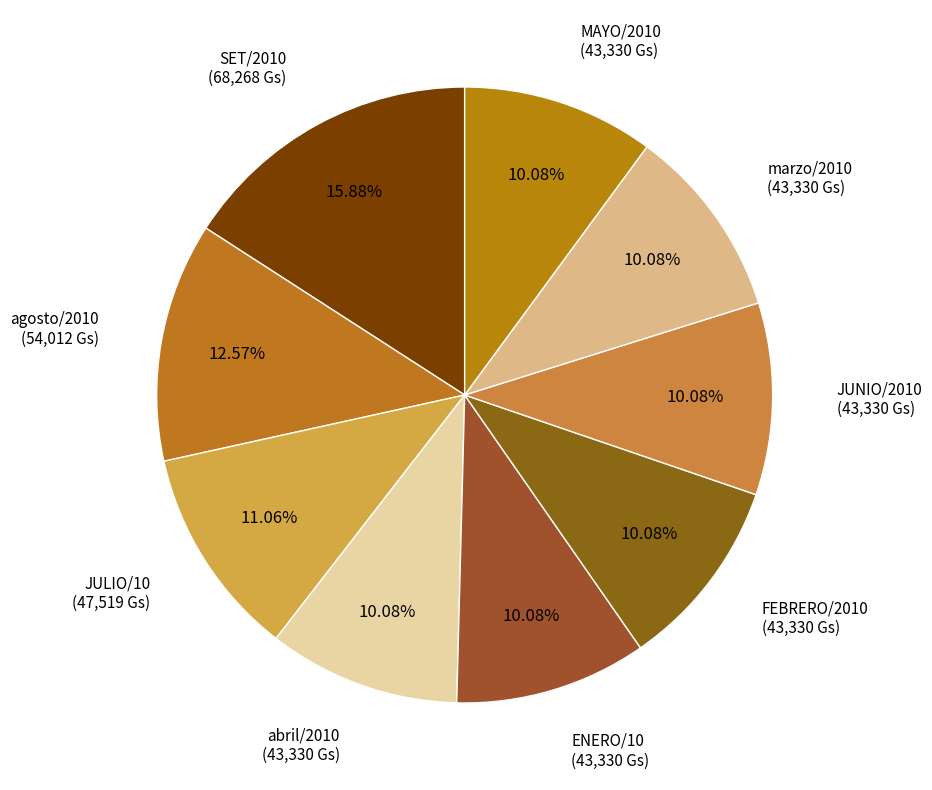

How many segments does this pie chart have?

9